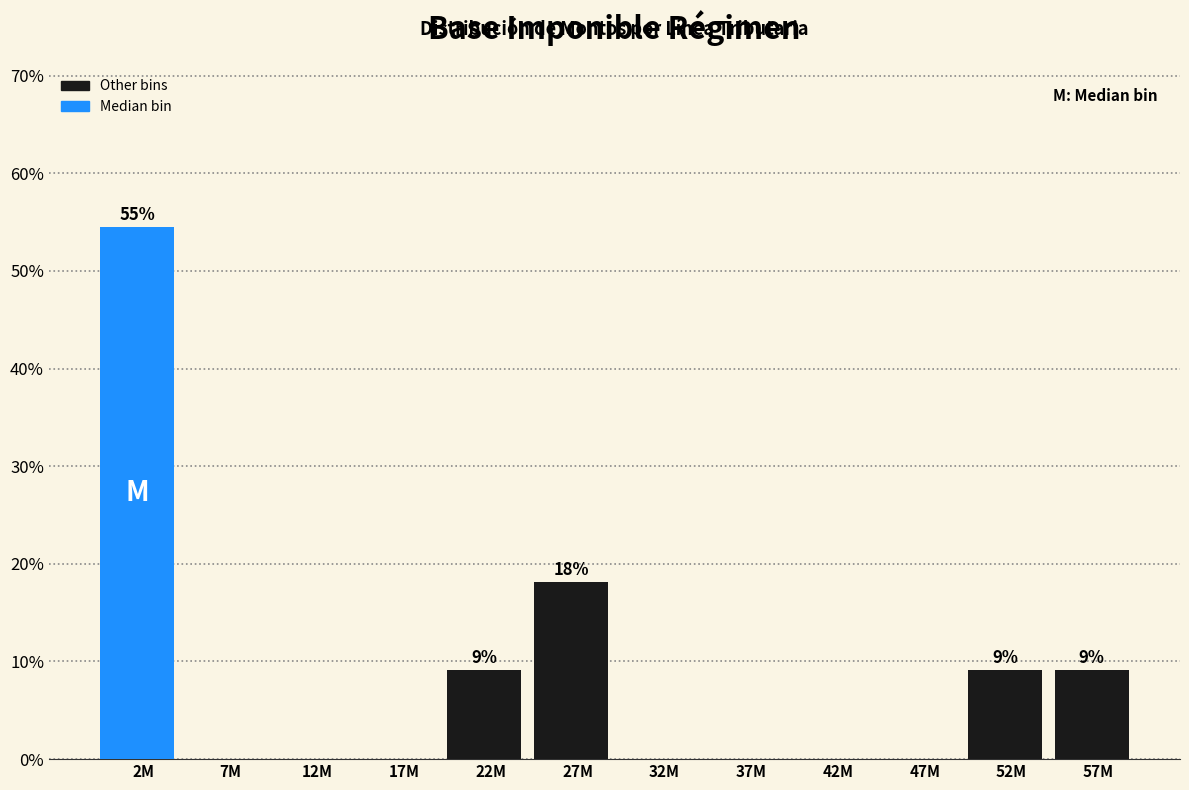

Reading right to left, transcribe all the data shown in this chart.

57M=9.1	52M=9.1	47M=0.0	42M=0.0	37M=0.0	32M=0.0	27M=18.2	22M=9.1	17M=0.0	12M=0.0	7M=0.0	2M=54.5